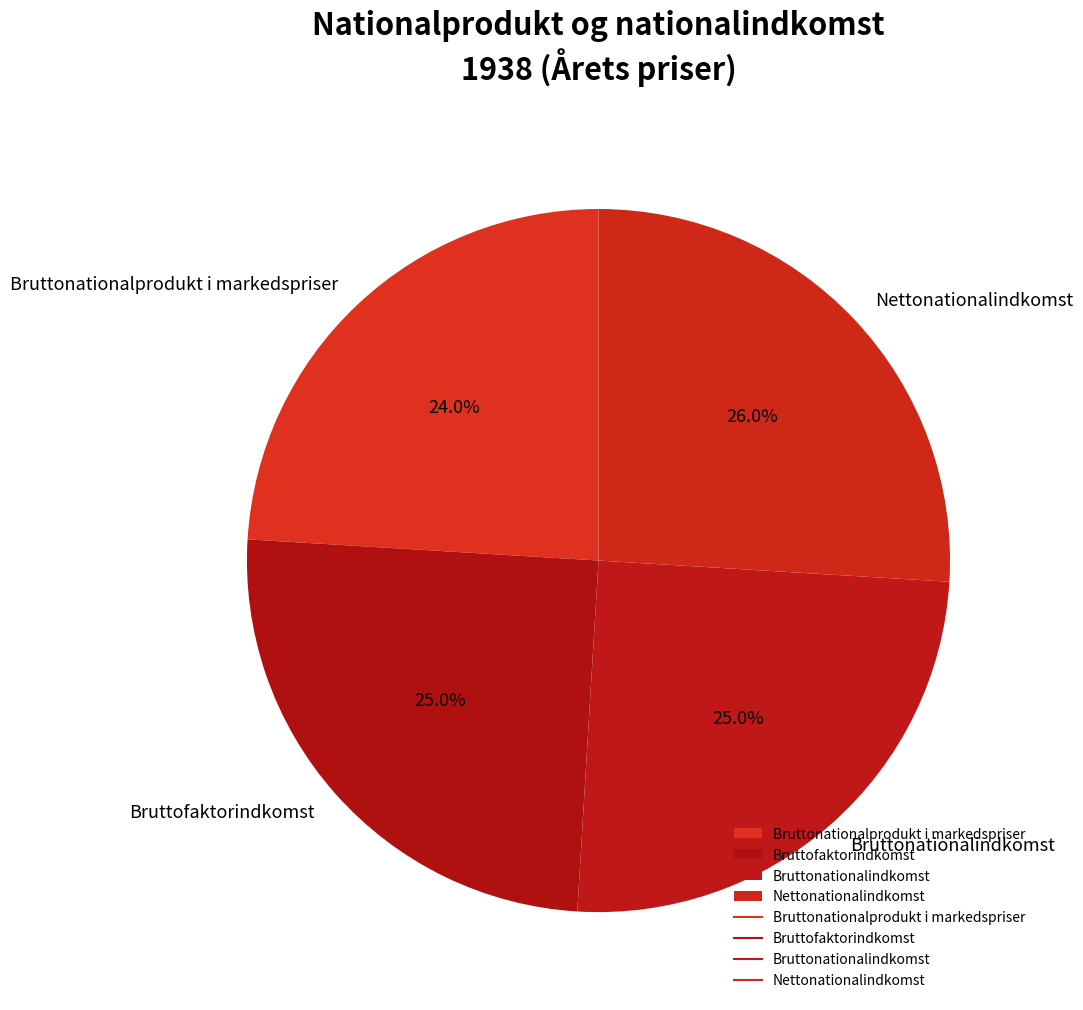

Does Nettonationalindkomst account for over 50% of the chart?

No